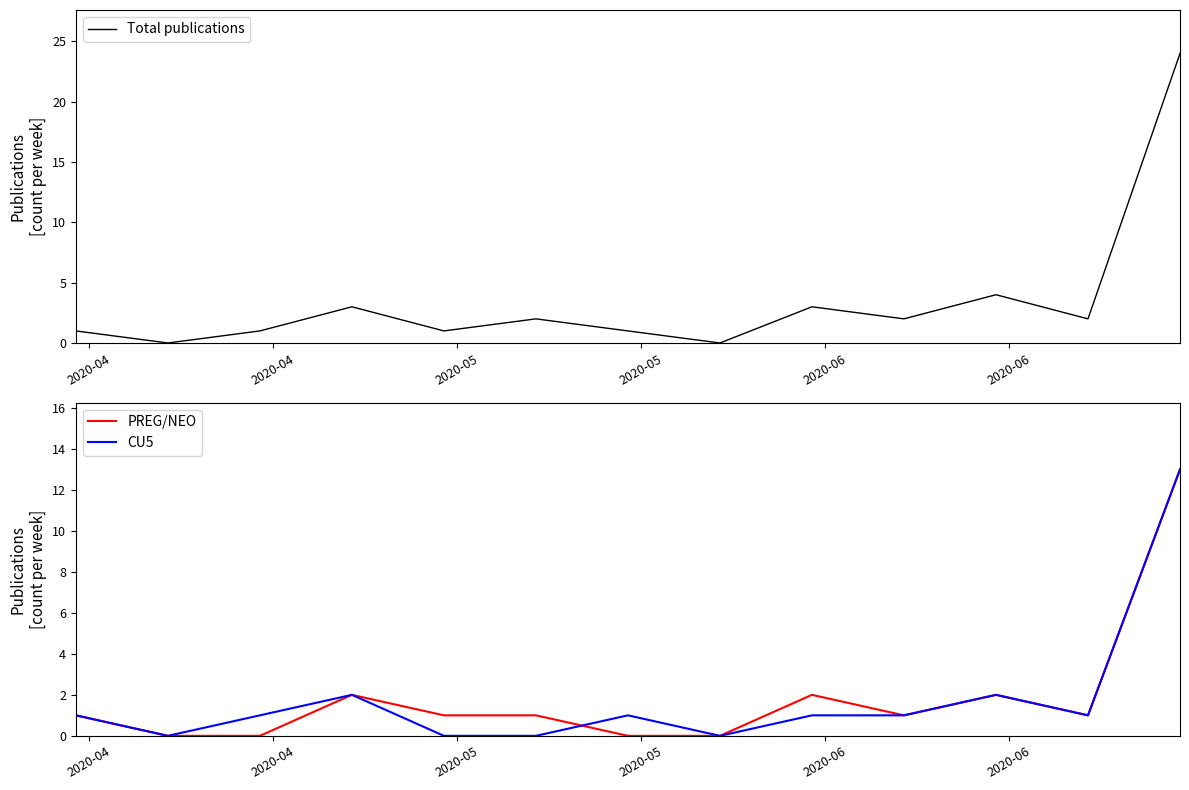

What is the highest value of the CU5 series?

13